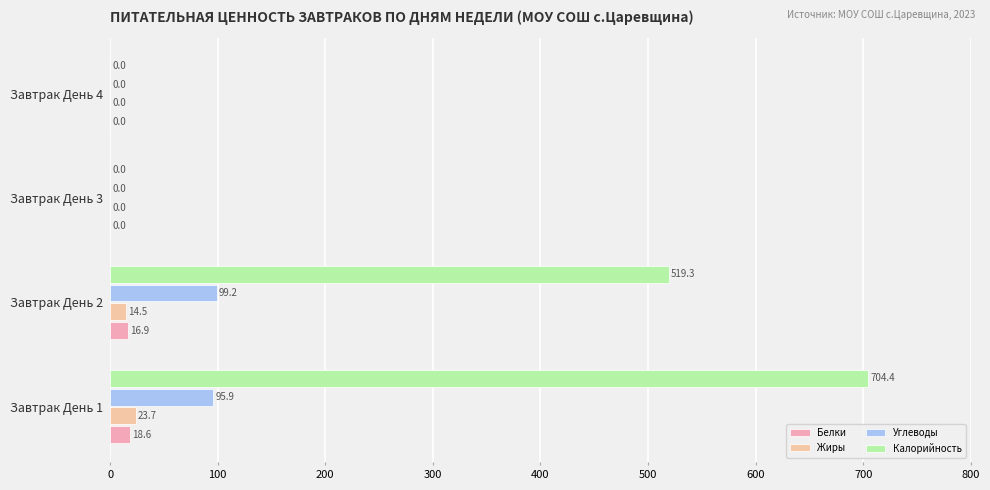

How many values in the Углеводы series exceed 95?

2